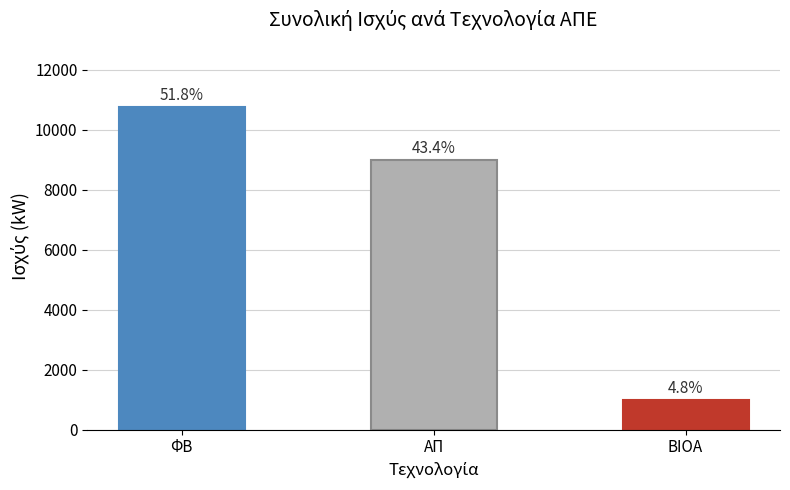

Does the chart contain any negative values?

No